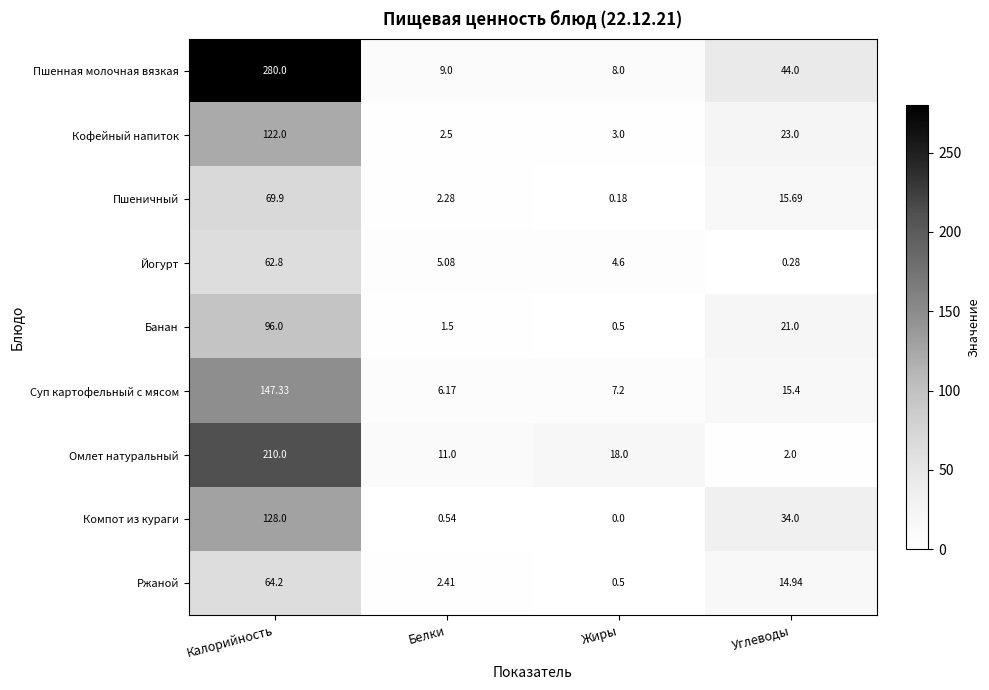

At which category is the sum across all series the highest?

Калорийность